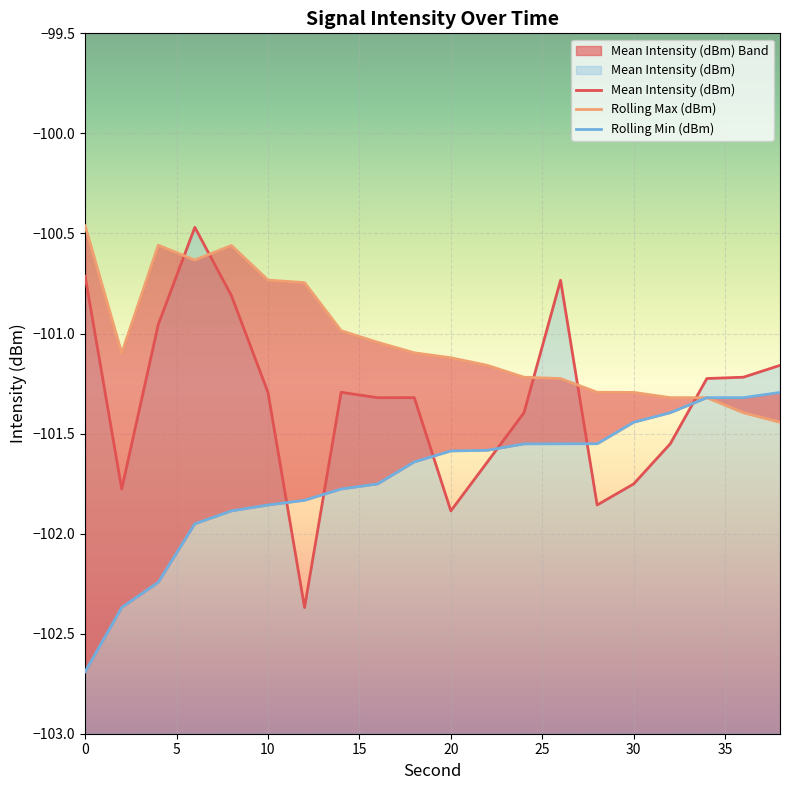

Which series has the widest spread of values?

Mean Intensity (dBm)